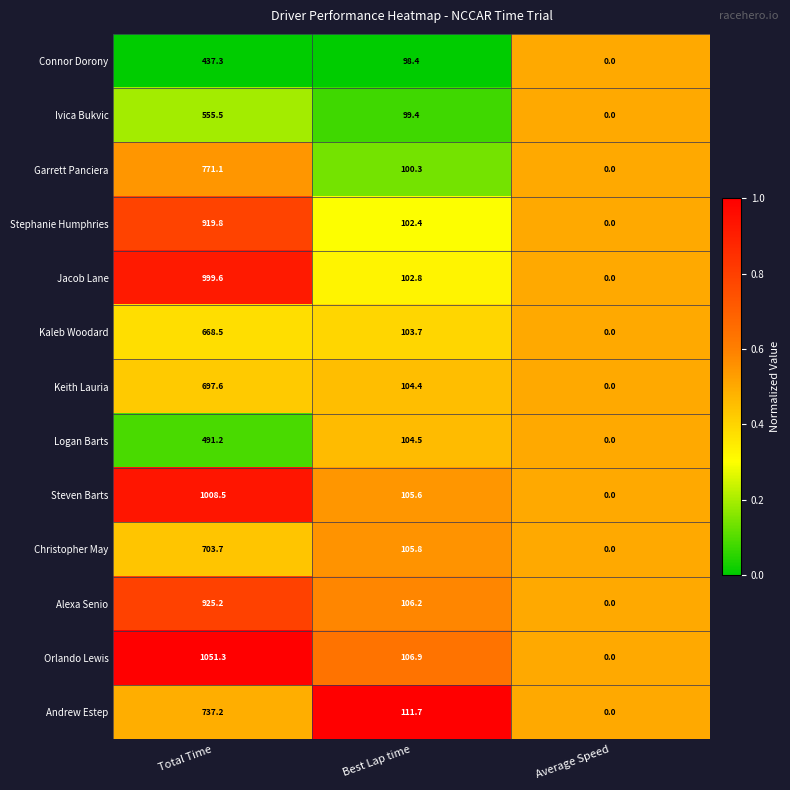

The value of Kaleb Woodard at Total Time is 933.0. True or false?

False